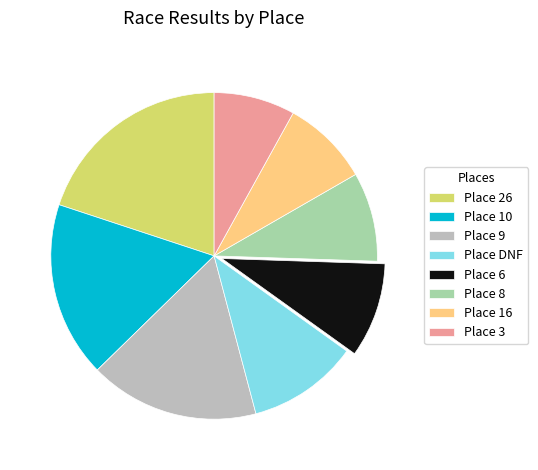

Is it true that Place 16 is 9% of the pie?

True